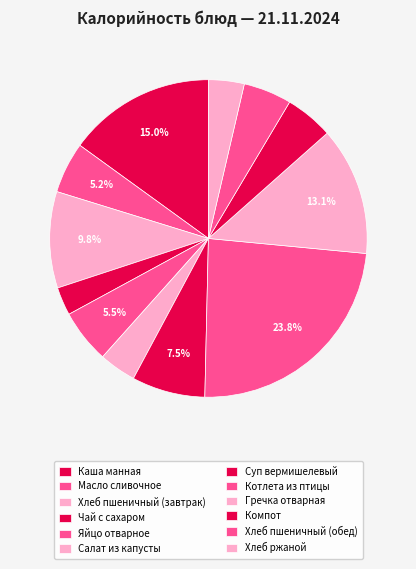

Is it true that Чай с сахаром is 1% of the pie?

False